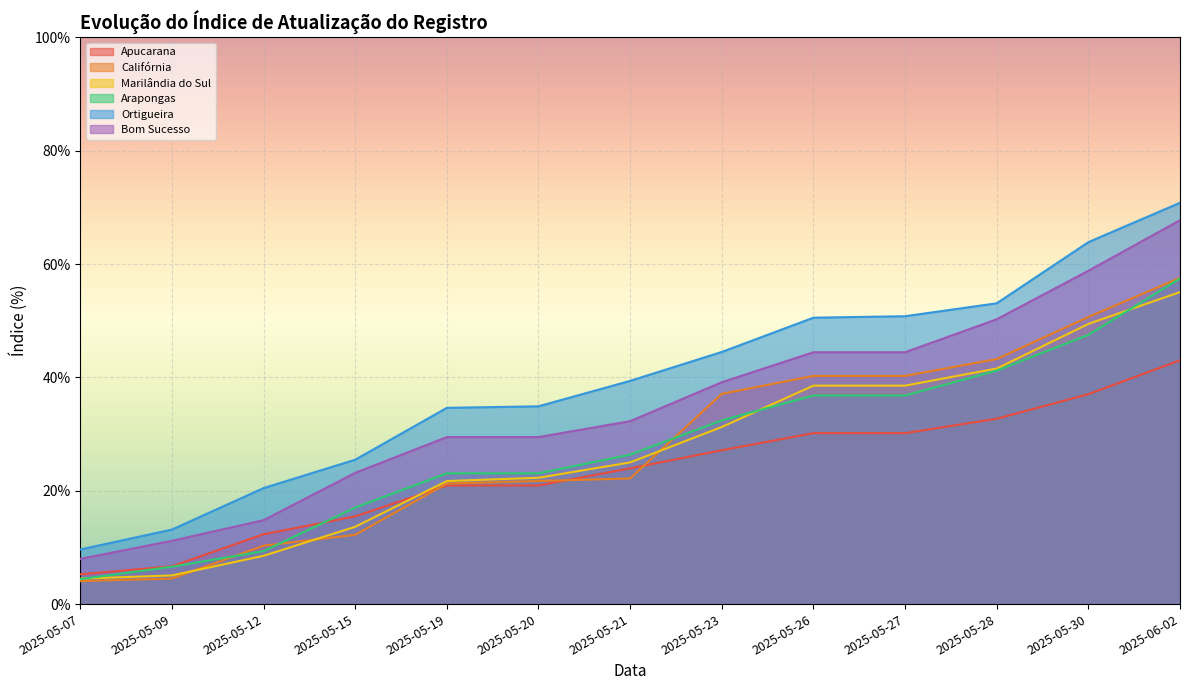

How many lines are shown in the chart?

6